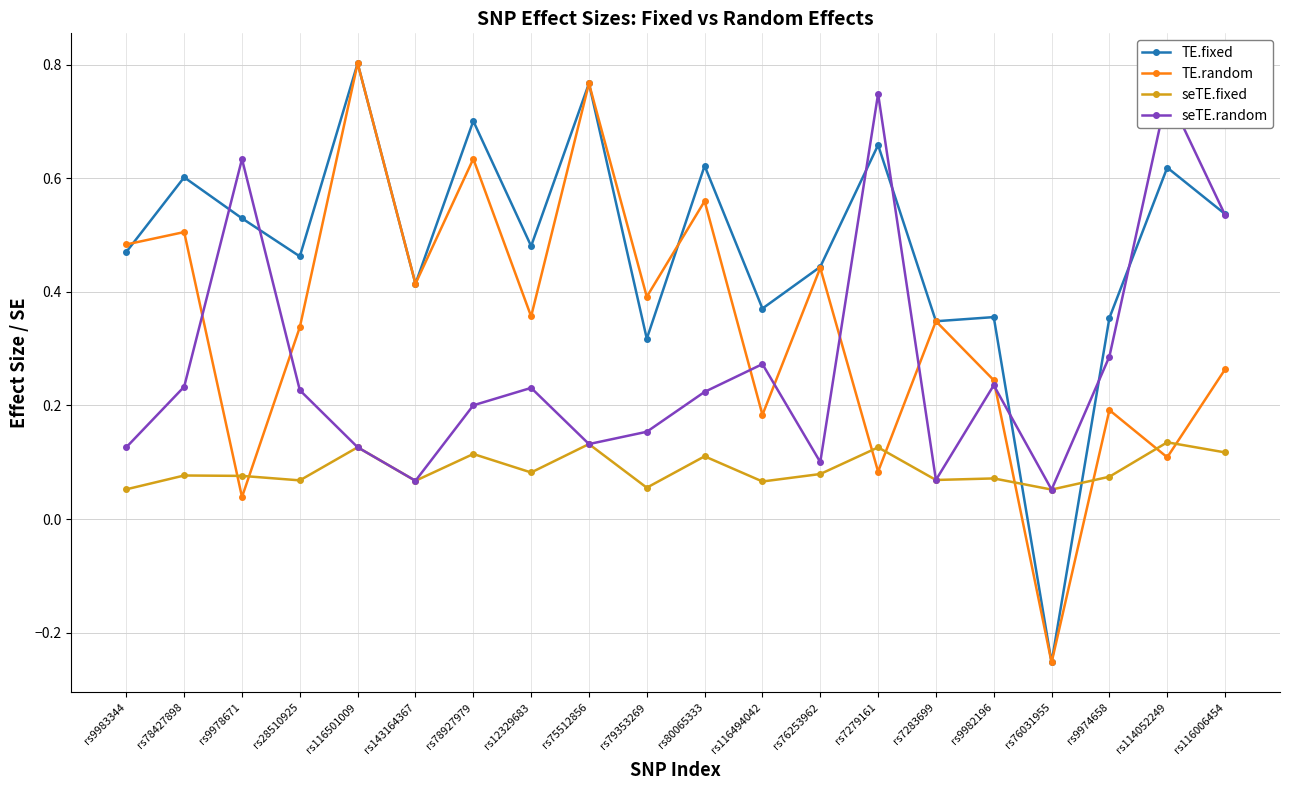

What is the minimum value shown in the chart?

-0.3